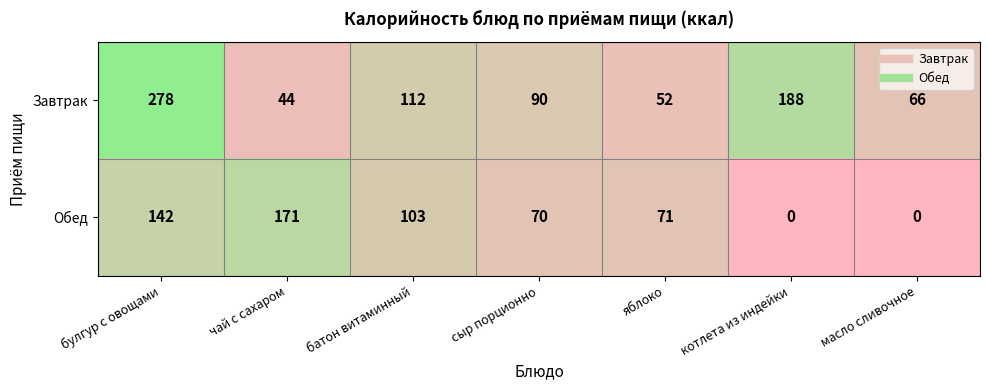

Reading left to right, transcribe all the data shown in this chart.

Завтрак: булгур с овощами=278	чай с сахаром=44	батон витаминный=112	сыр порционно=90	яблоко=52	котлета из индейки=188	масло сливочное=66
Обед: булгур с овощами=142	чай с сахаром=171	батон витаминный=103	сыр порционно=70	яблоко=71	котлета из индейки=0	масло сливочное=0